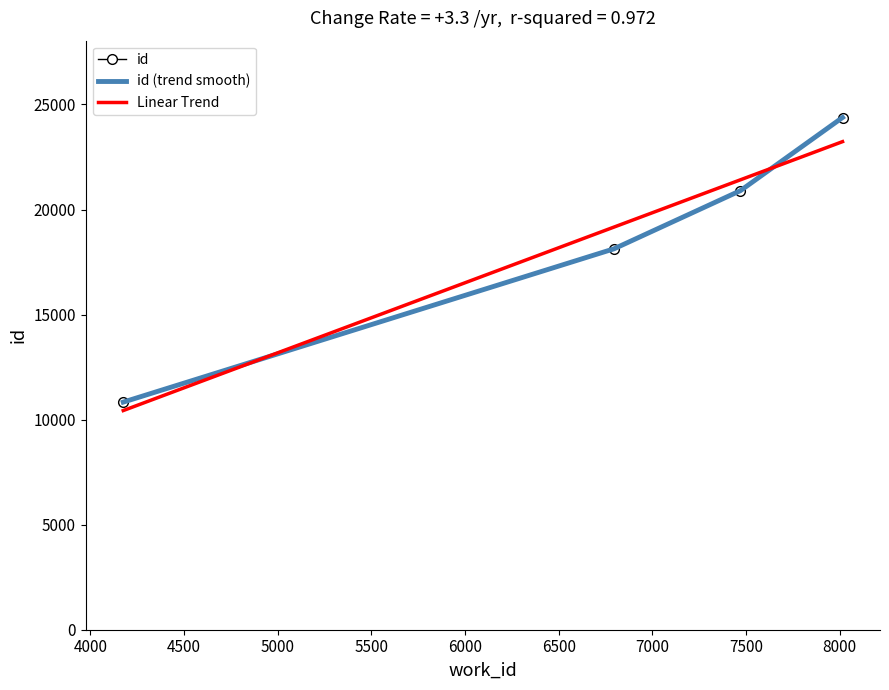

At which label does the data first exceed 20898?

8015